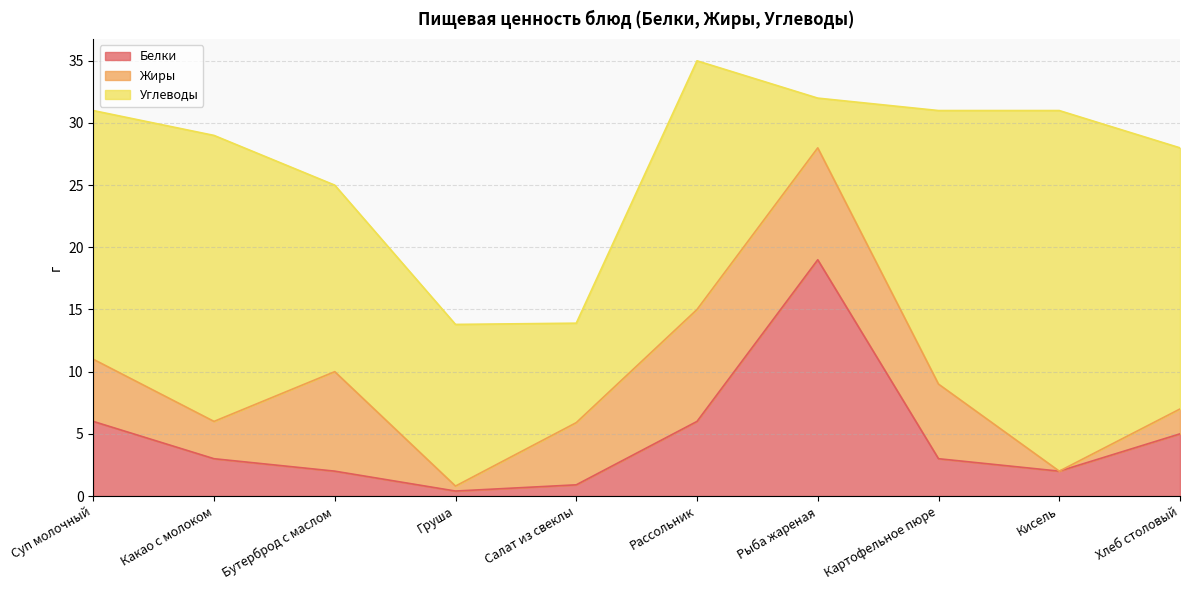

True or false: Белки has more than 1 points higher than both neighbors.

False